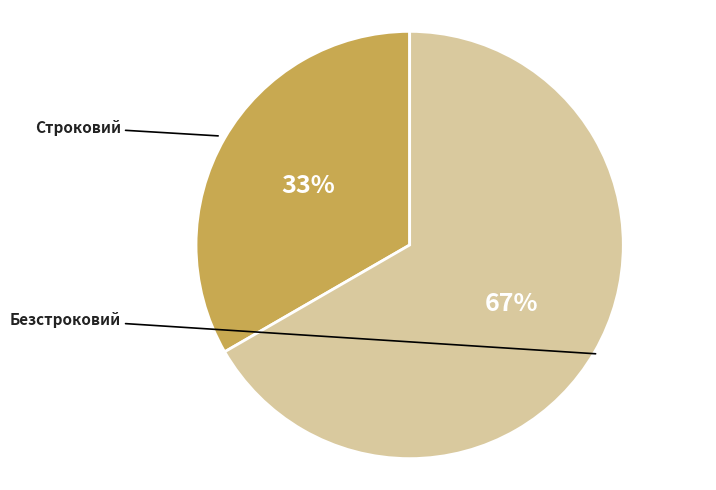

Which slice is the largest?

Безстроковий